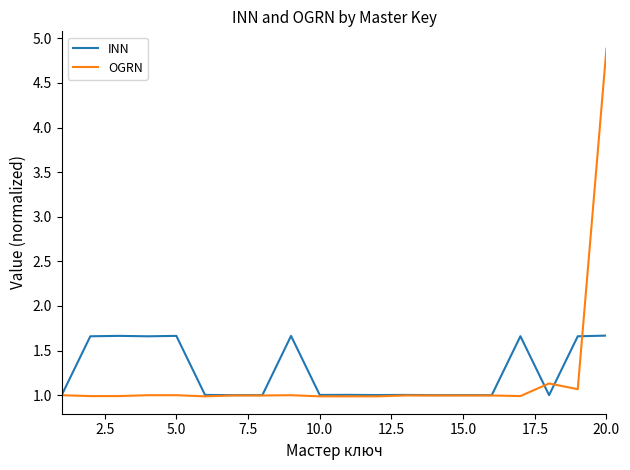

At how many categories does at least one series exceed 3?

1